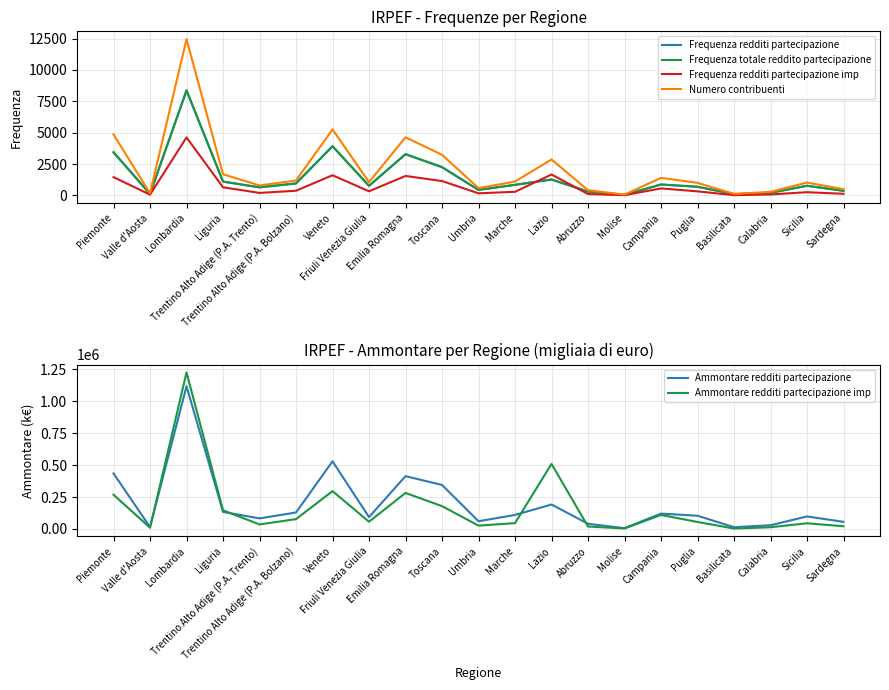

The value of Ammontare redditi partecipazione imp at Calabria is 5839. True or false?

False